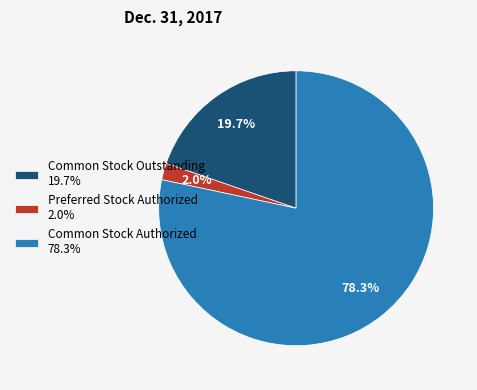

The Common Stock Authorized slice represents 78% of the pie. True or false?

True